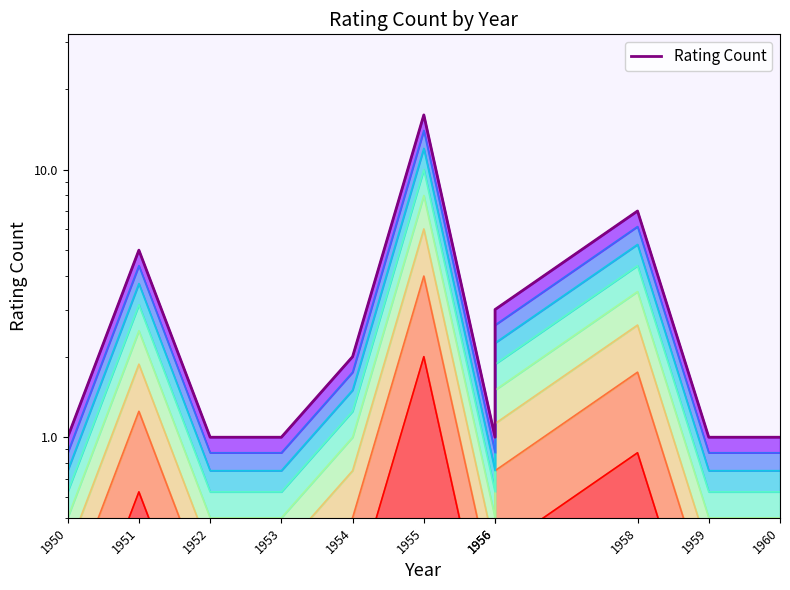

Approximately how many times larger is the value at 1956 compared to 1951?

0.6